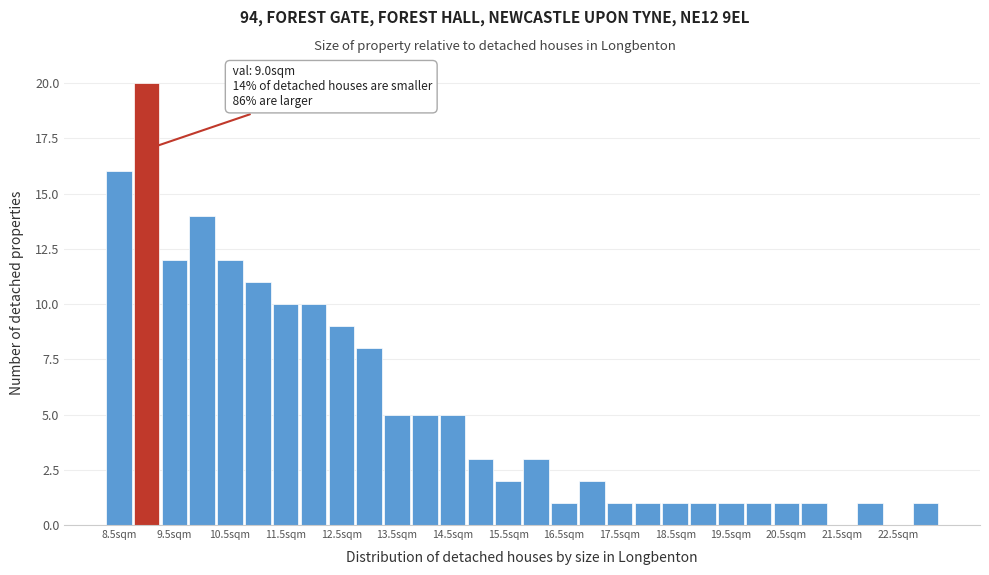

Over which range of the x-axis is the bar tallest?

8.75 to 9.25